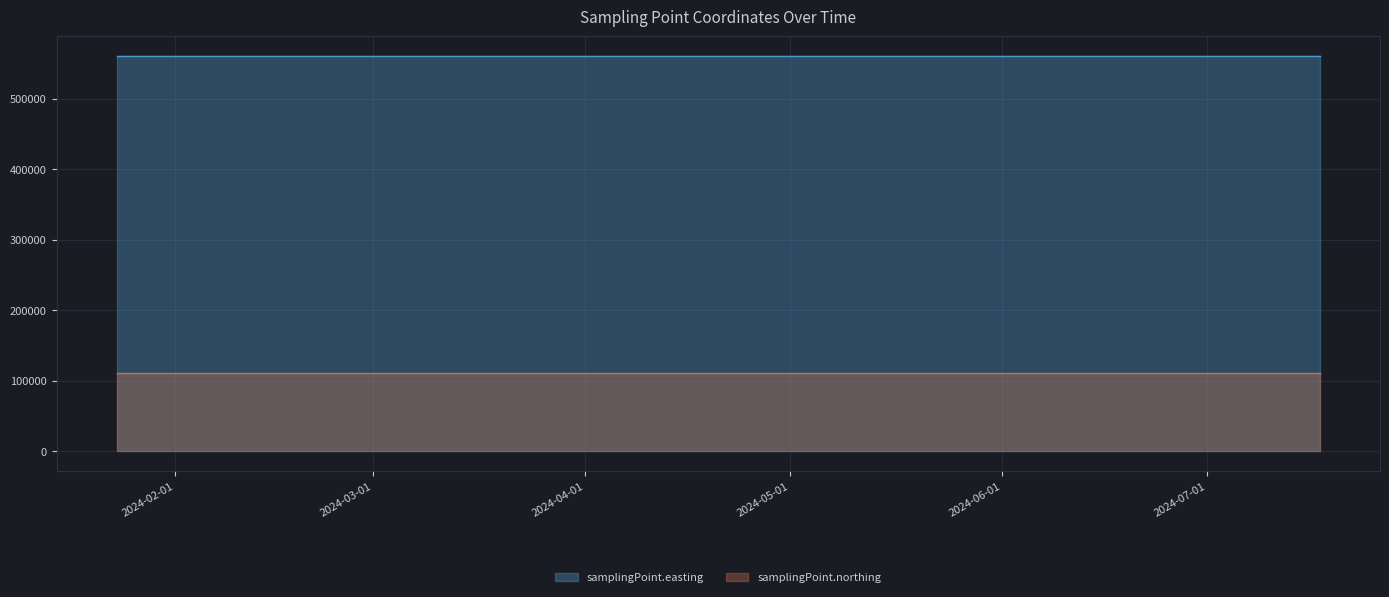

Reading left to right, list all the values displayed in this chart.

samplingPoint.easting: 560275	560275	560275	560275	560275
samplingPoint.northing: 110576	110576	110576	110576	110576